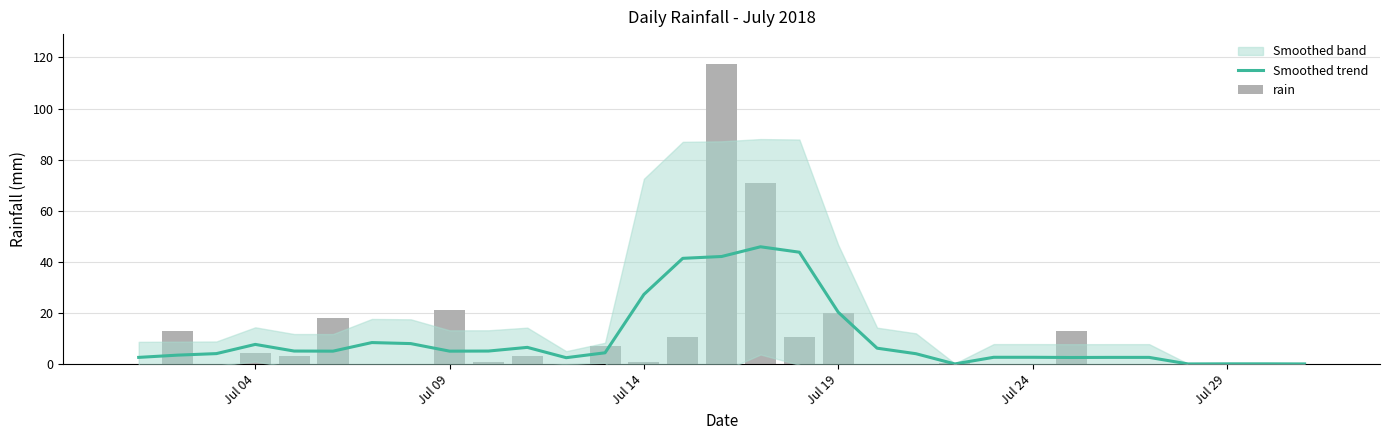

What is the difference between the highest and lowest values at Jul 24?

2.7